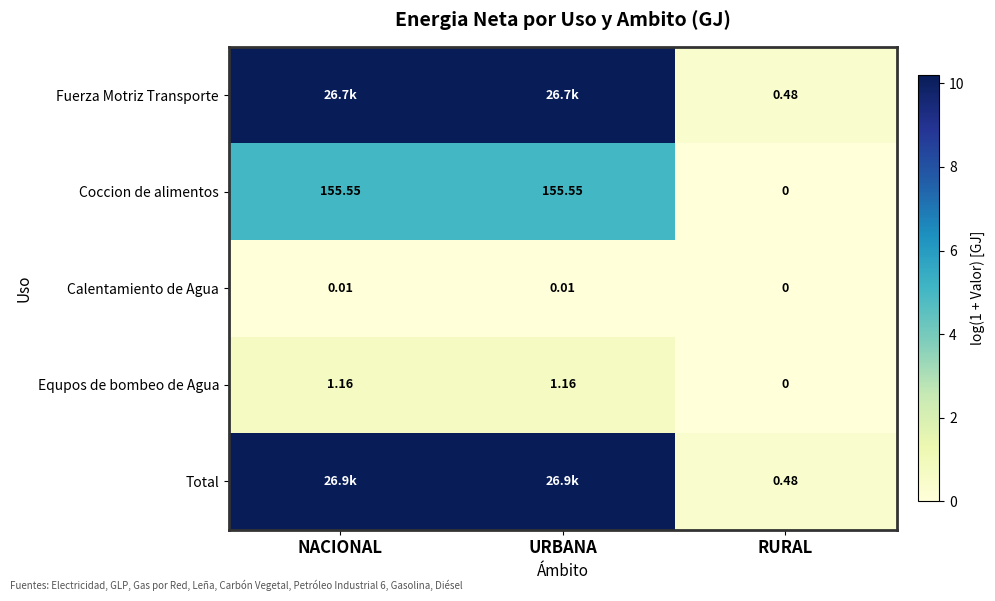

At which category is the sum across all series the highest?

NACIONAL